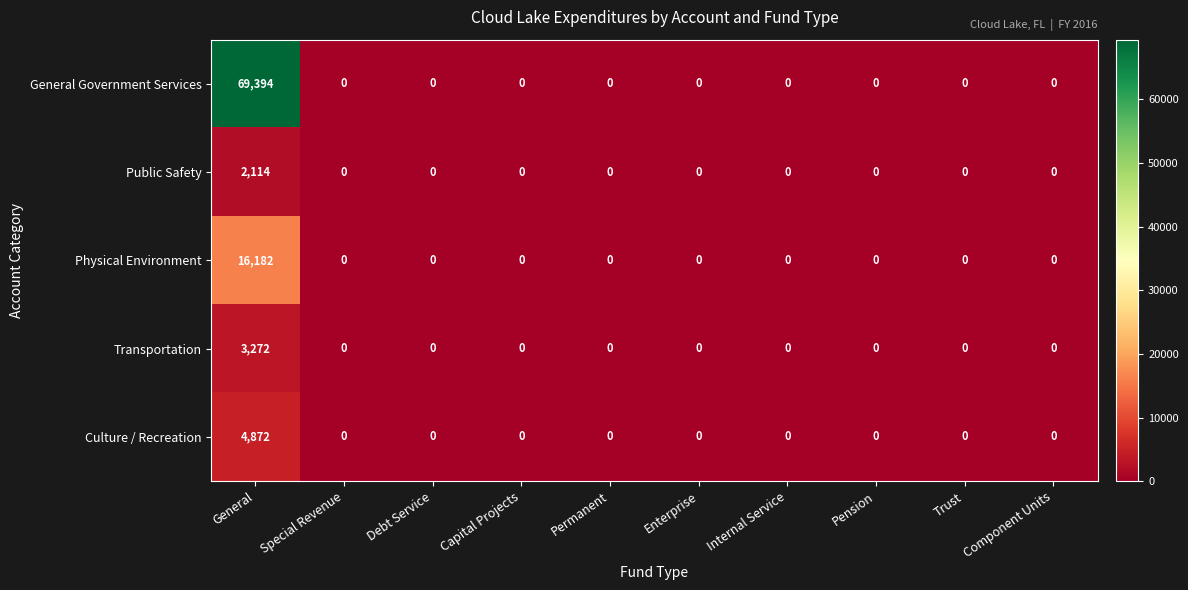

What is the highest value of the Transportation series?

3272